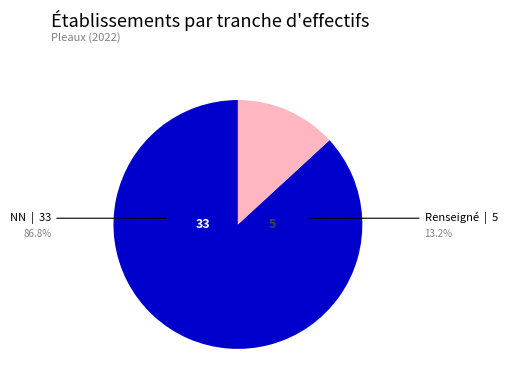

Is there any slice that represents more than half of the pie?

Yes